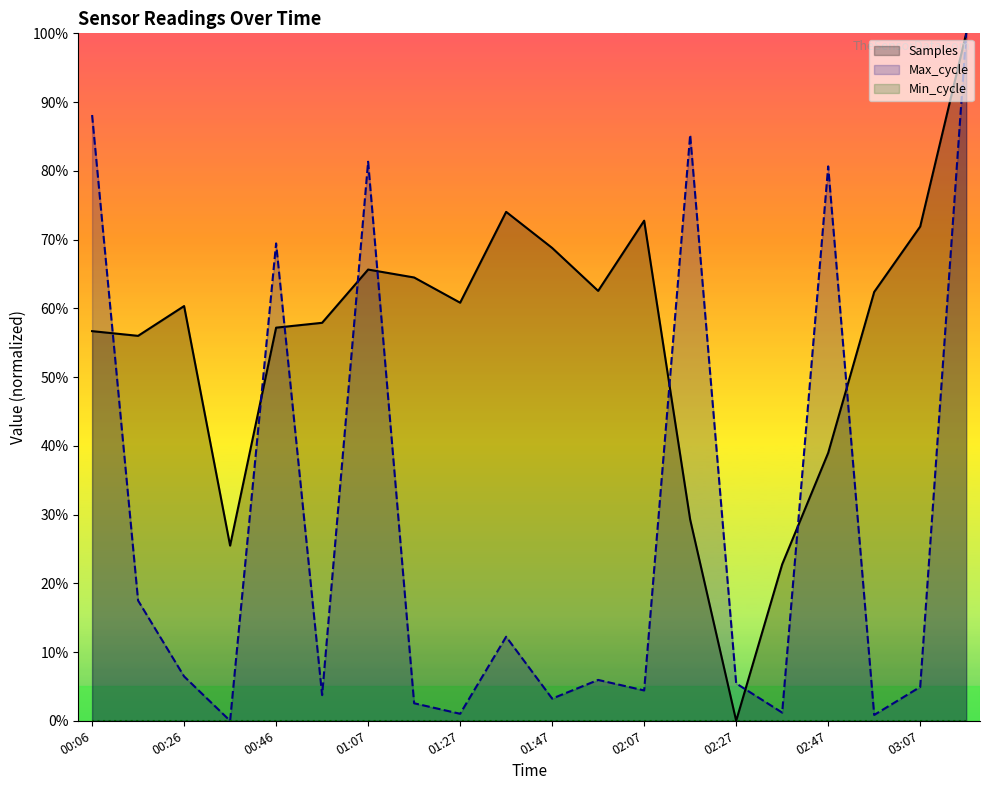

Is it true that Samples equals 67.3 at 02:27?

False